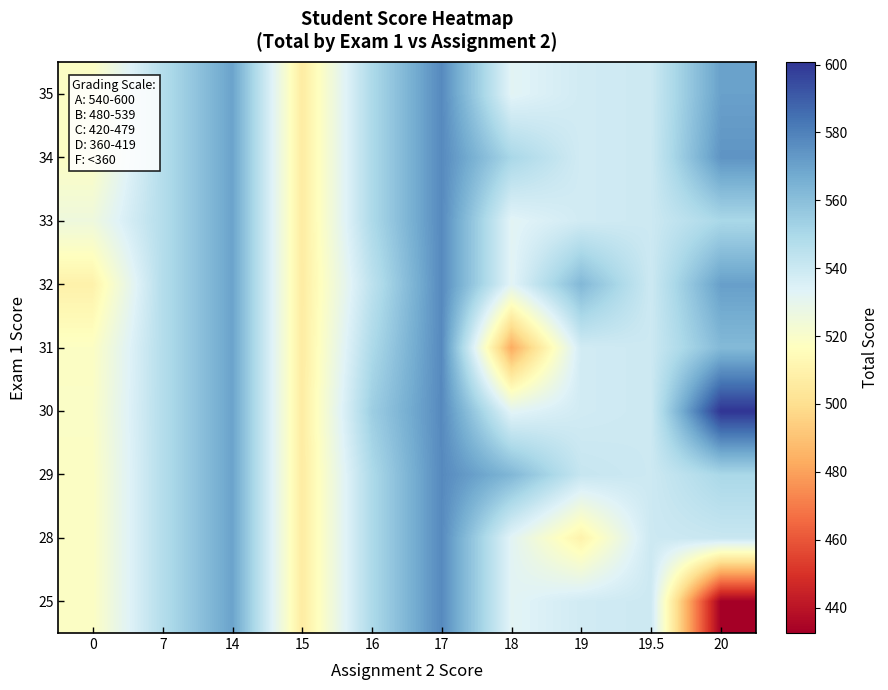

Reading right to left, what are all the values shown in this chart?

25: 20=432.5	19.5=539.5	19=538.0	18=532.2	17=577.5	16=549.1	15=506.5	14=570.0	7=547.0	0=518.0
28: 20=540.8	19.5=539.5	19=510.0	18=532.2	17=577.5	16=549.1	15=506.5	14=570.0	7=547.0	0=518.0
29: 20=550.2	19.5=539.5	19=541.5	18=563.0	17=577.5	16=549.1	15=506.5	14=570.0	7=547.0	0=518.0
30: 20=600.8	19.5=539.5	19=538.0	18=532.2	17=577.5	16=554.0	15=506.5	14=570.0	7=547.0	0=519.0
31: 20=562.0	19.5=539.5	19=538.0	18=483.0	17=577.5	16=549.1	15=506.5	14=570.0	7=547.0	0=518.0
32: 20=571.0	19.5=539.5	19=562.5	18=532.2	17=577.5	16=544.2	15=506.5	14=570.0	7=547.0	0=509.5
33: 20=550.2	19.5=539.5	19=538.0	18=532.2	17=577.5	16=549.1	15=506.5	14=570.0	7=547.0	0=525.5
34: 20=574.2	19.5=539.5	19=538.0	18=550.5	17=577.5	16=549.1	15=506.5	14=570.0	7=547.0	0=518.0
35: 20=570.5	19.5=539.5	19=538.0	18=532.2	17=577.5	16=549.1	15=506.5	14=570.0	7=547.0	0=518.0